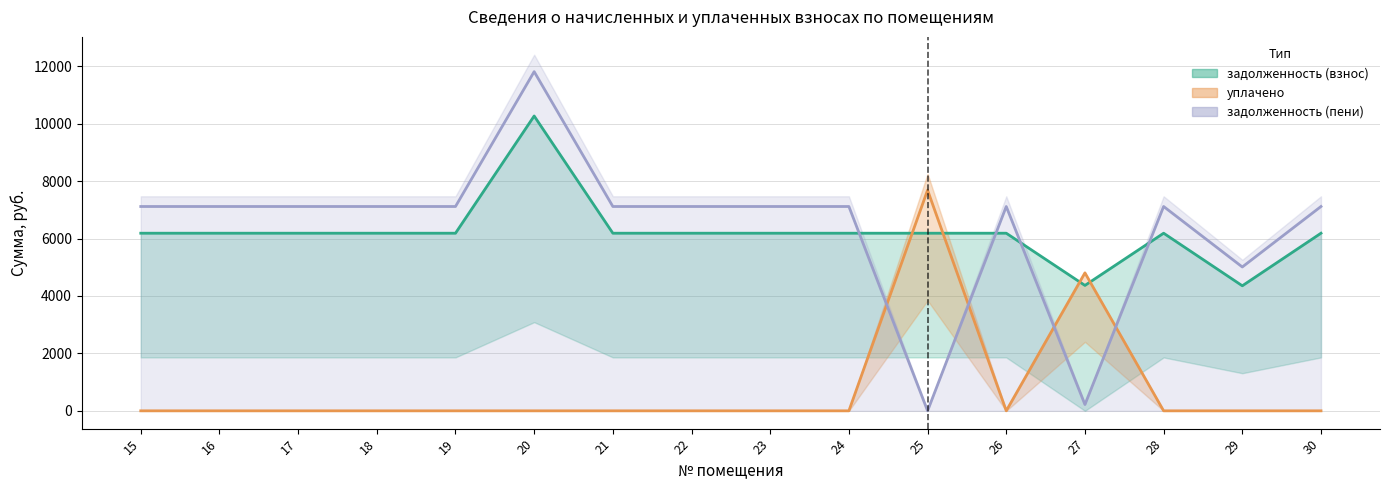

Where is задолженность (взнос) nearest to the value 7311?

15